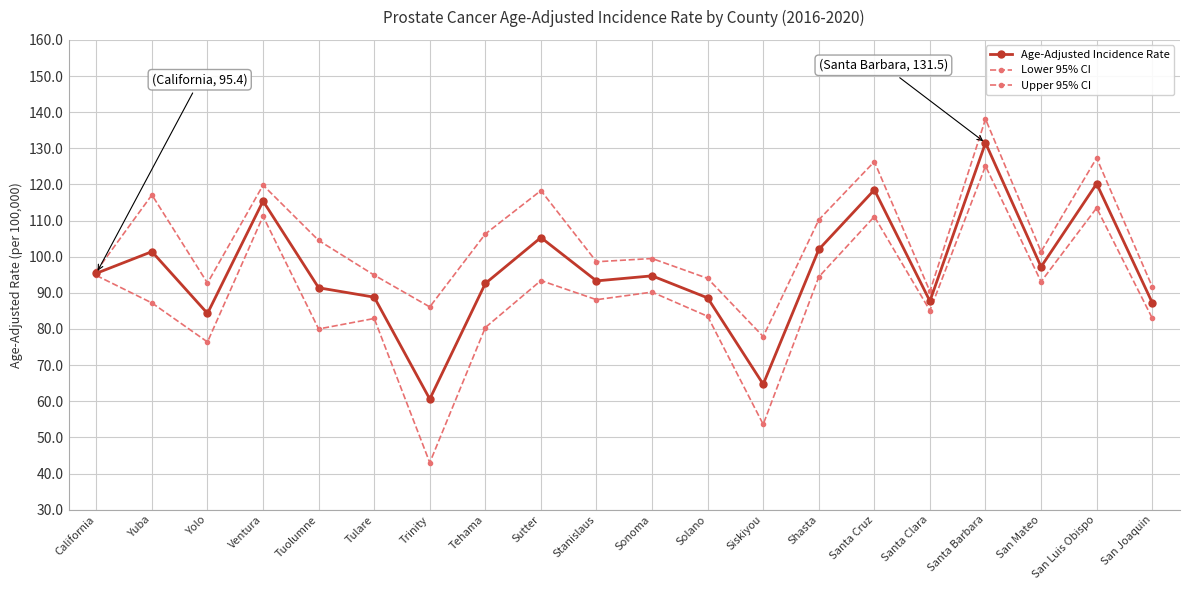

Between Sonoma and San Joaquin, which series saw the biggest shift?

Upper 95% CI